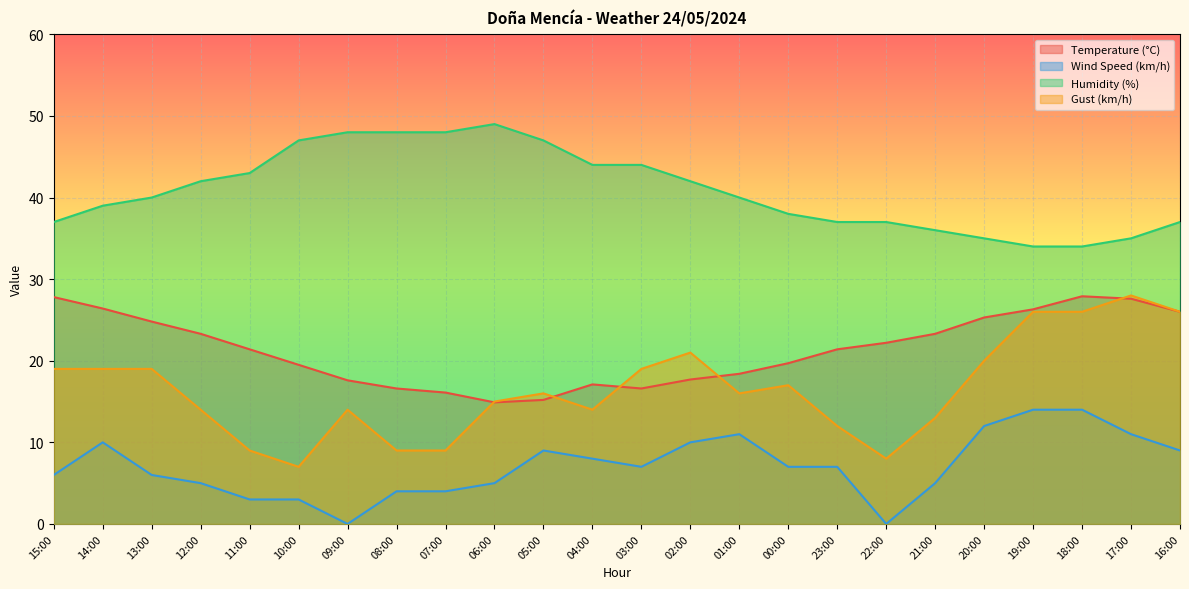

Where is Gust (km/h) nearest to the value 17?

00:00